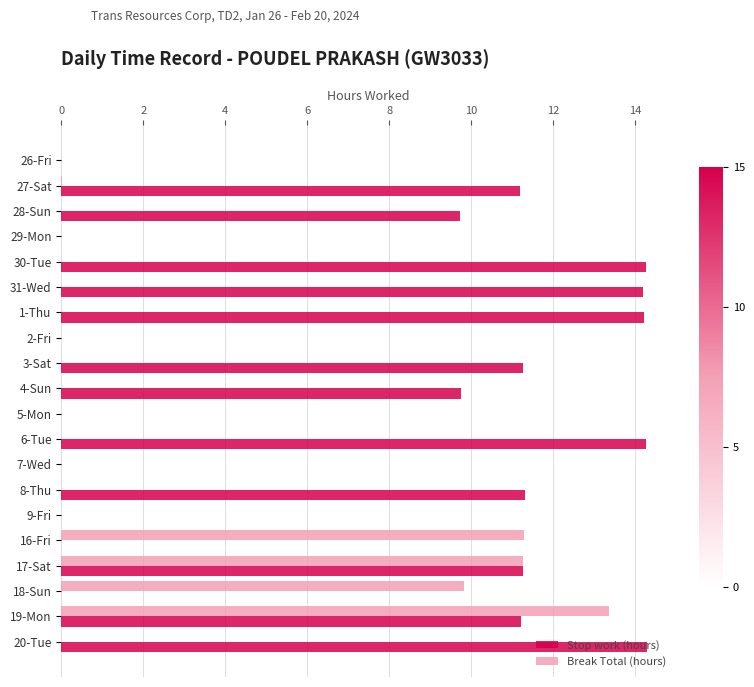

What is the total value across all series at 1-Thu?

14.2